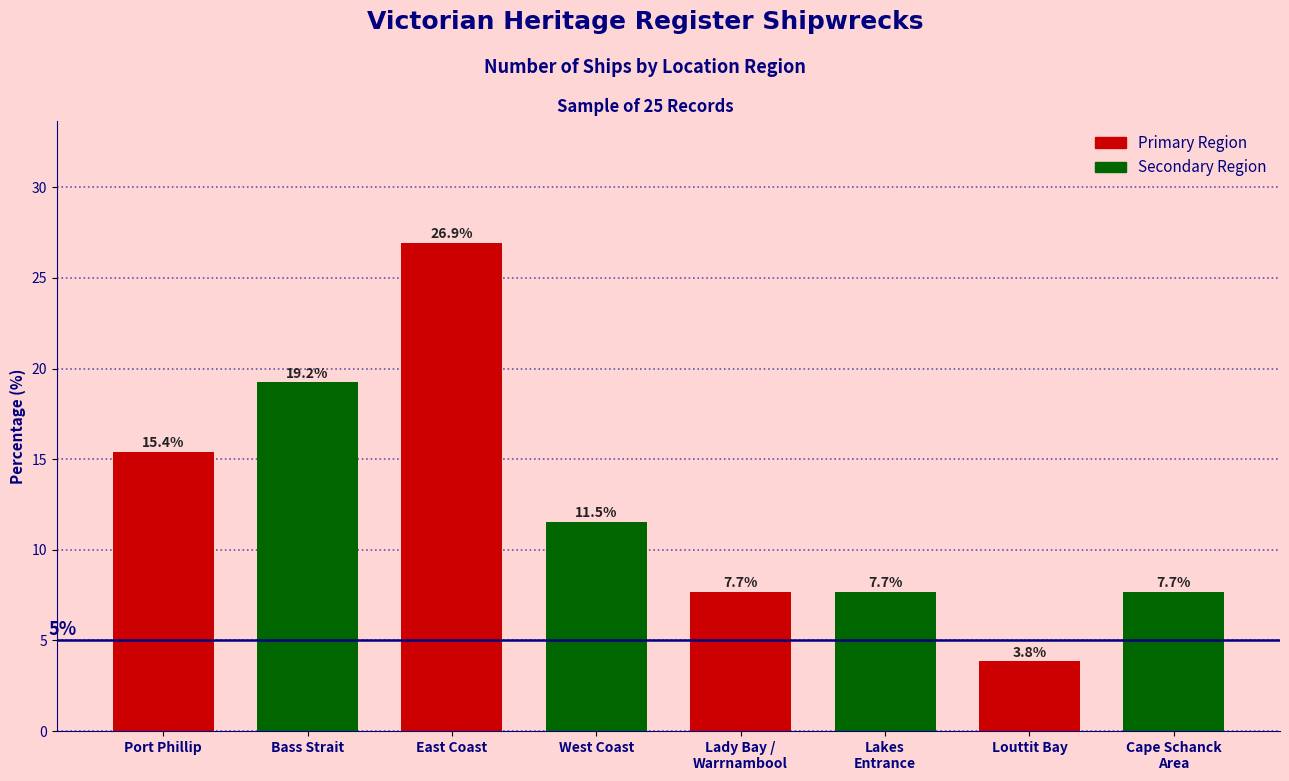

How many distinct data groups are displayed?

1